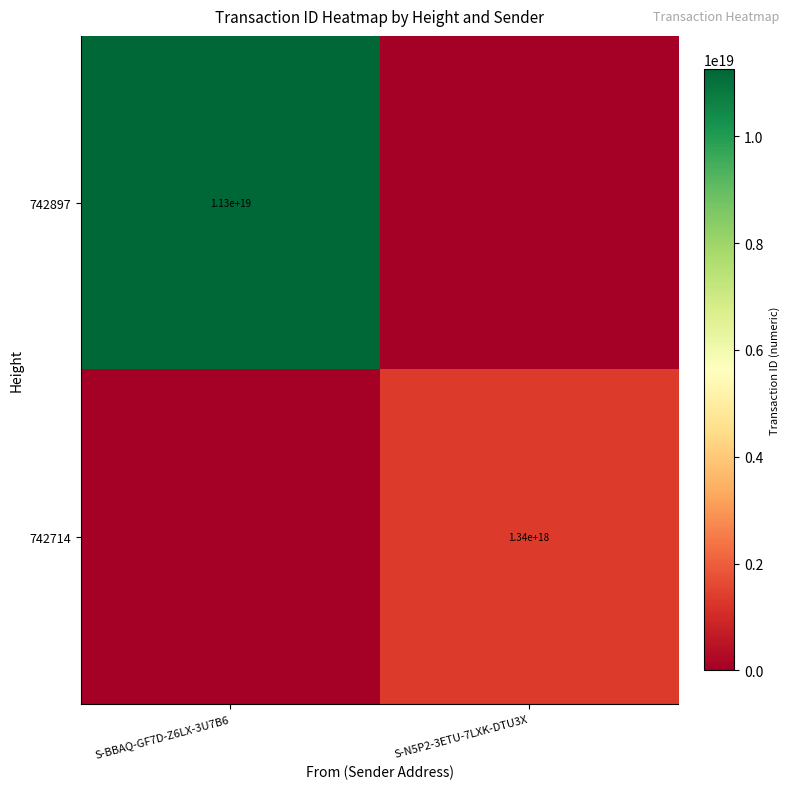

The value of 742897 at S-BBAQ-GF7D-Z6LX-3U7B6 is 11300000000000000000. True or false?

True